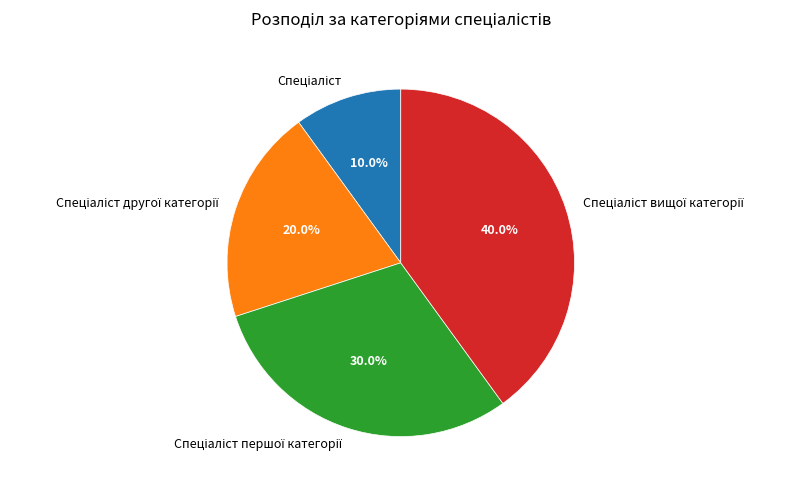

Does any single category account for the majority?

No